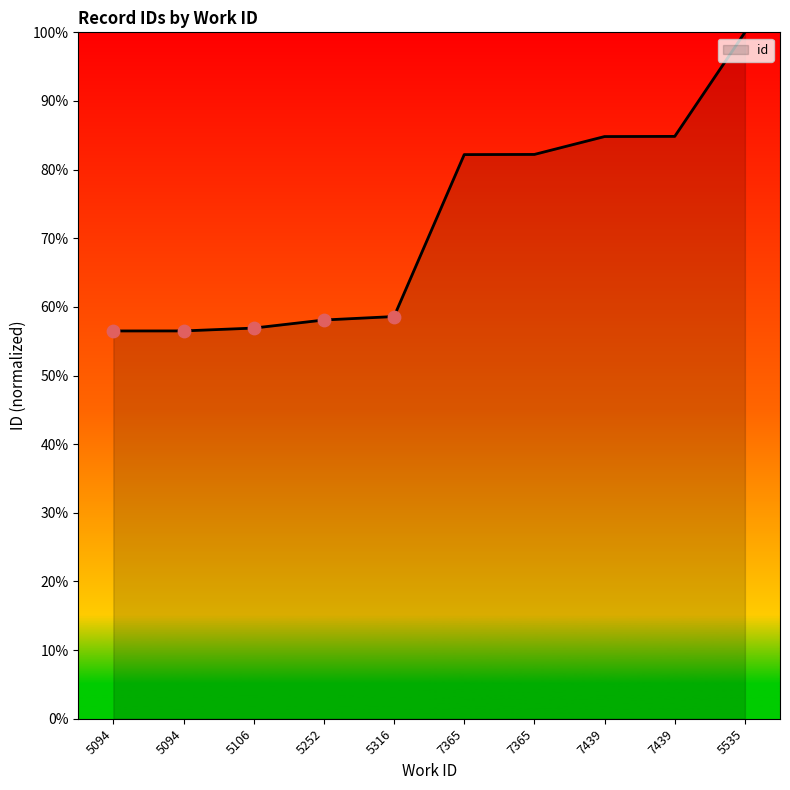

Between 7365 and 7365, which is larger?

7365